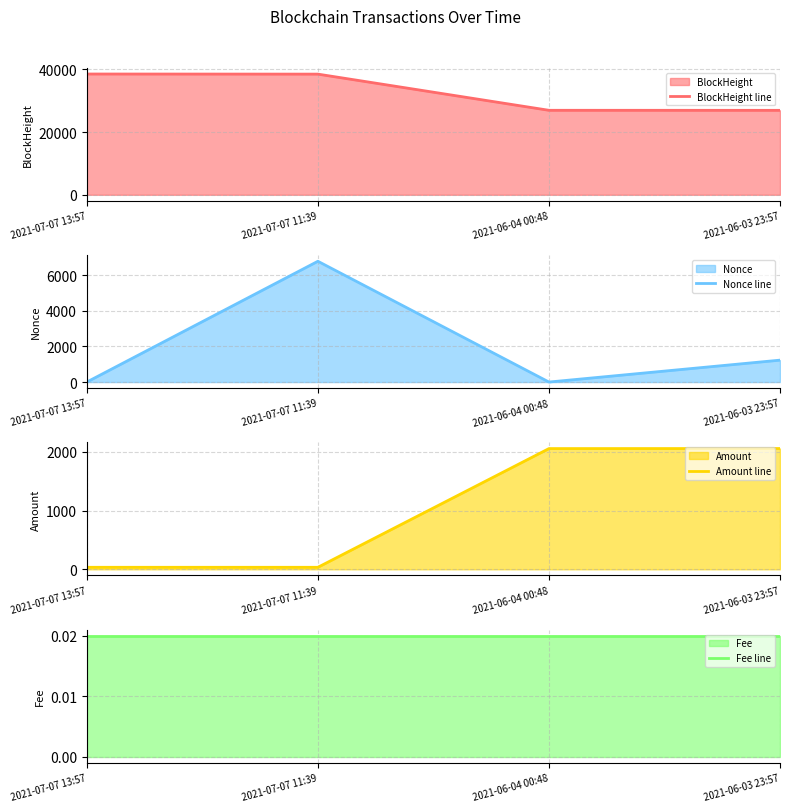

The Nonce line series shows 1.3 at 2021-07-07 13:57. True or false?

False